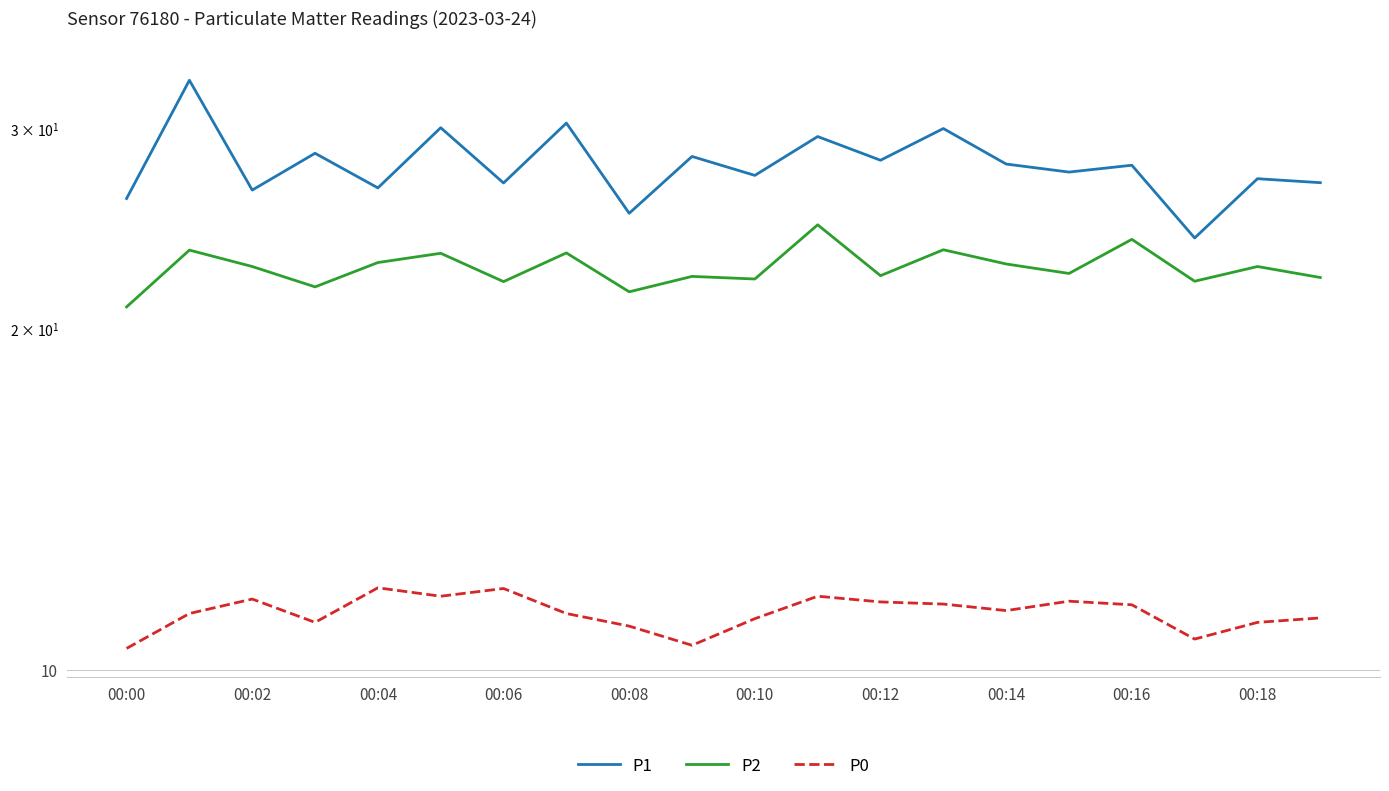

At how many categories does at least one series exceed 21?

20